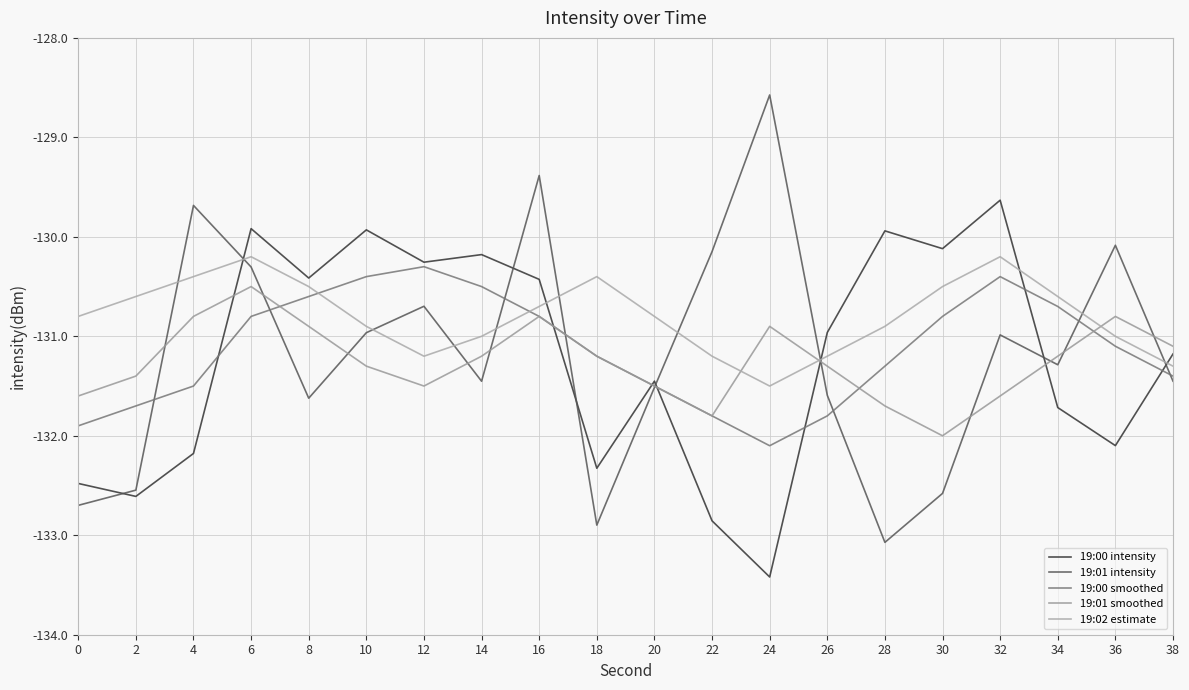

How many intersections are there between 19:01 intensity and 19:02 estimate?

10